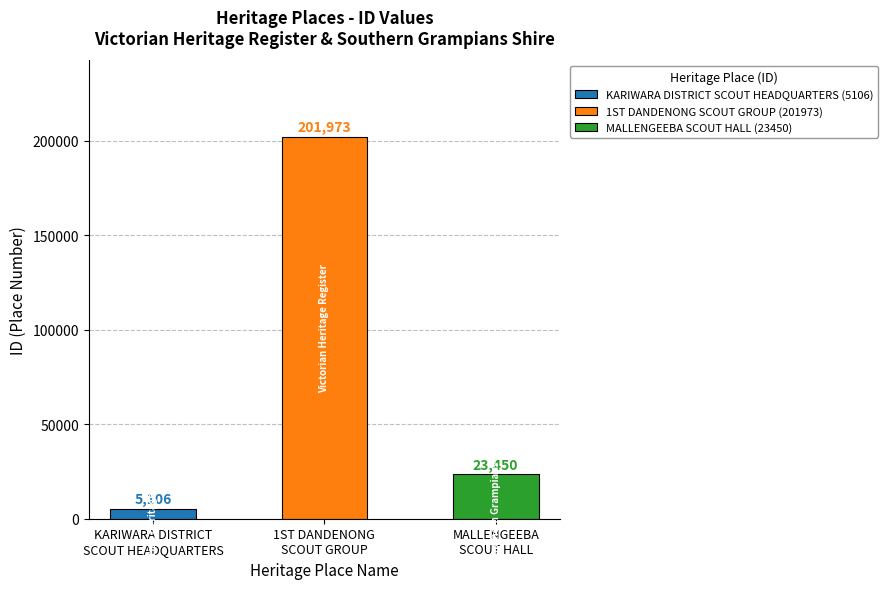

What is the change in value from KARIWARA DISTRICT
SCOUT HEADQUARTERS to 1ST DANDENONG
SCOUT GROUP?

+196867